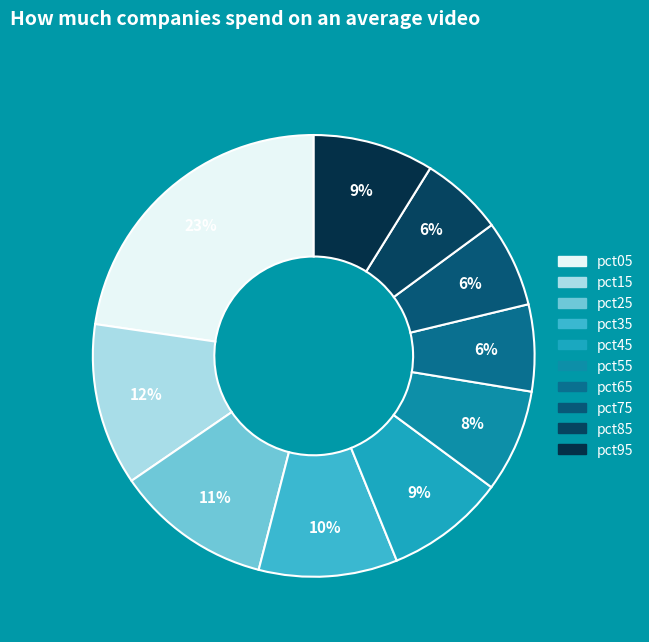

Is there a majority slice in this chart?

No